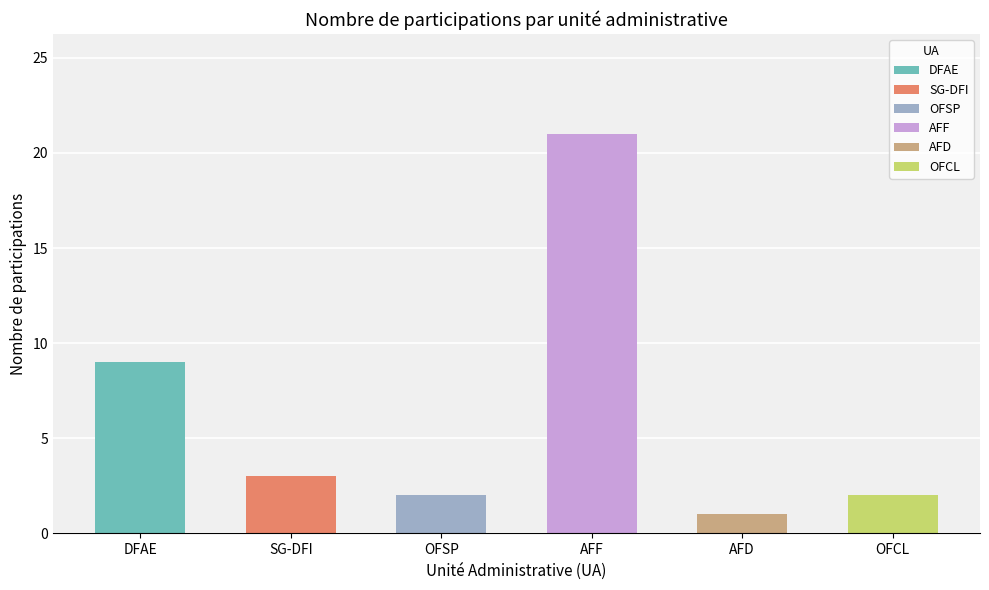

How many bars are there in each group?

6